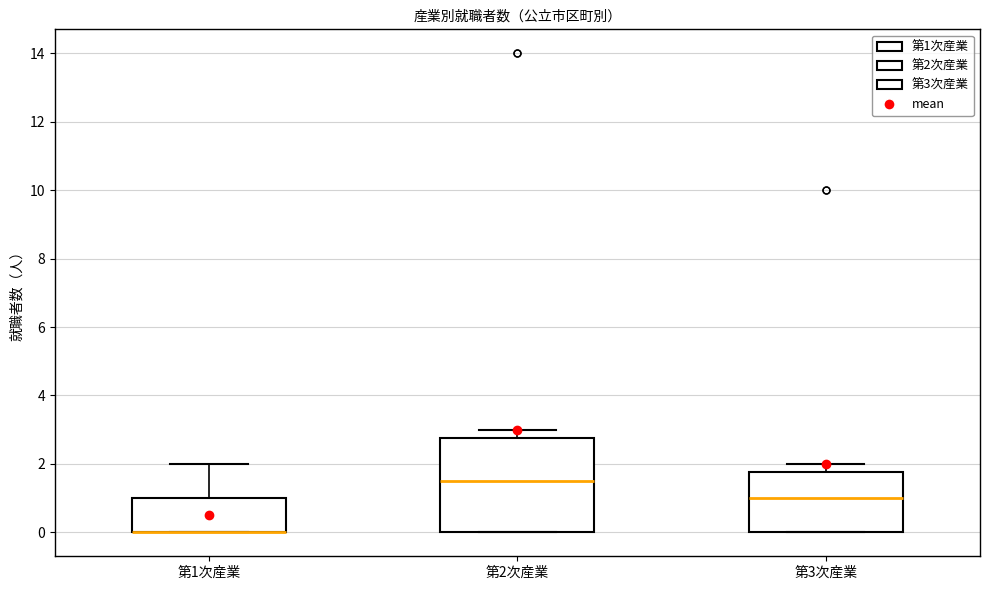

Which box is the tallest, from its lower edge to its upper edge?

第2次産業